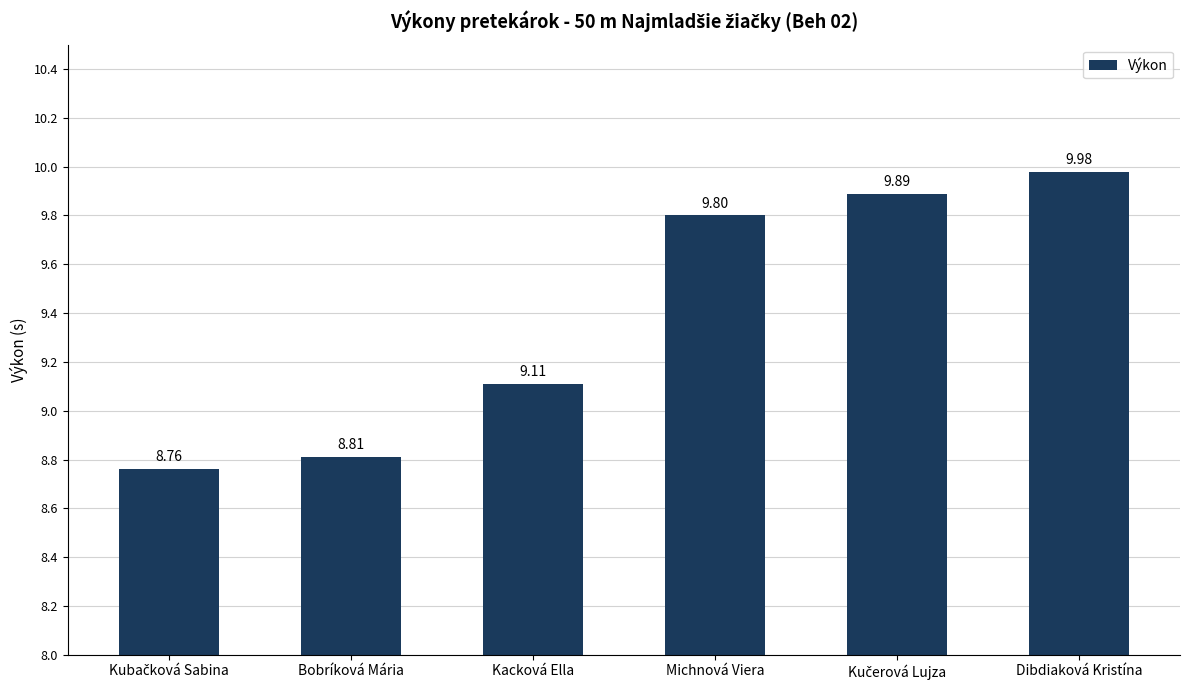

Which has a higher value, Michnová Viera or Dibdiaková Kristína?

Dibdiaková Kristína